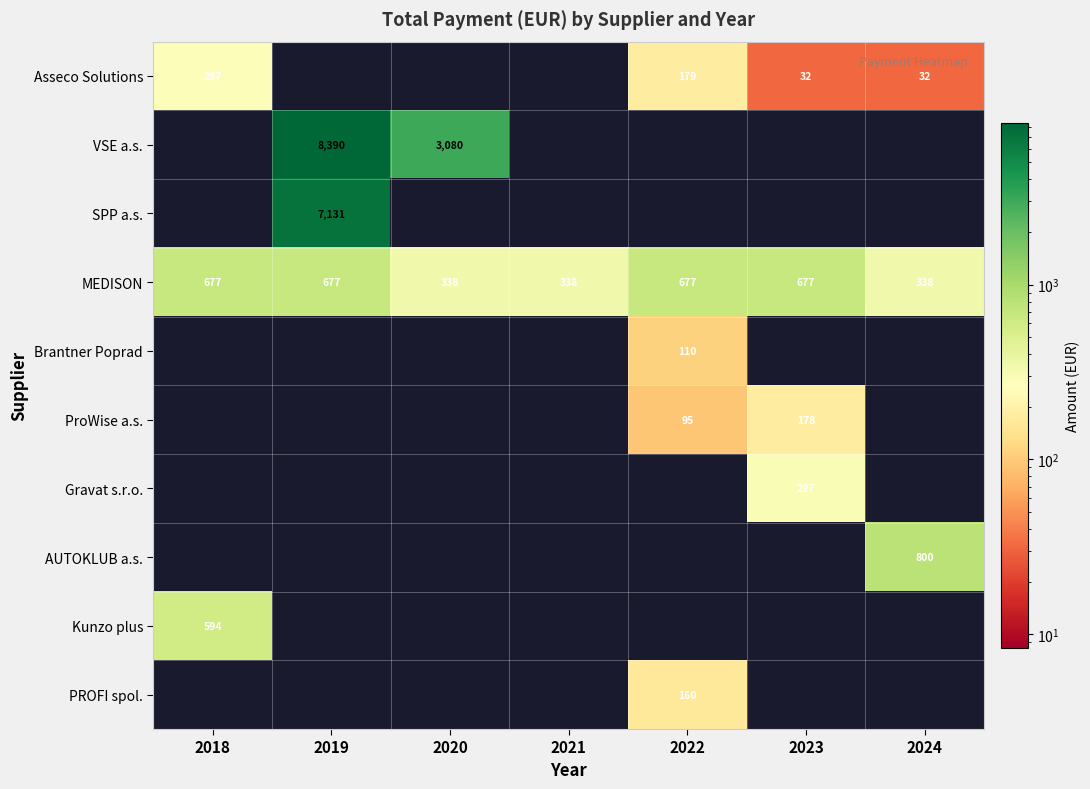

True or false: PROFI spol. has a value of 160 at 2022.

True